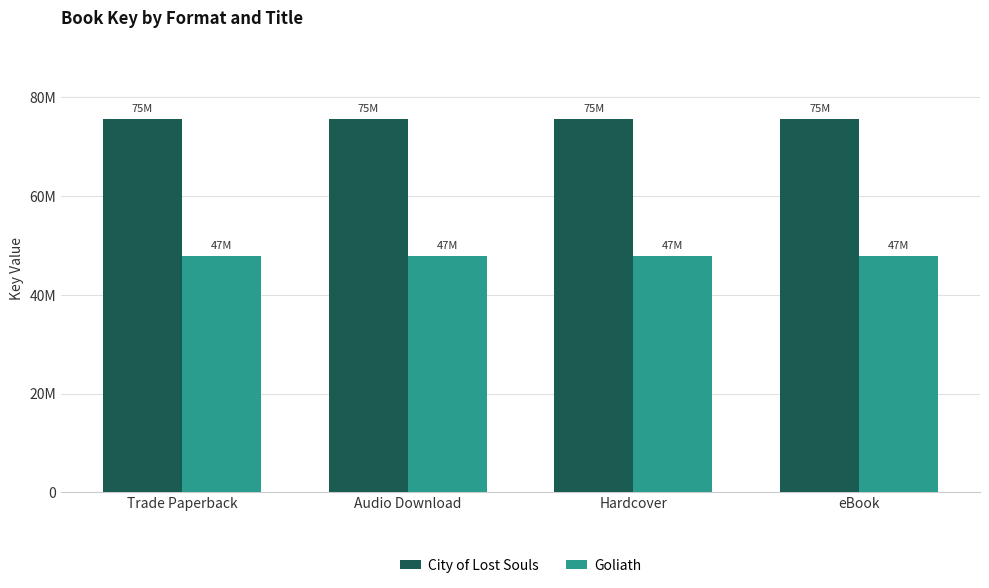

What is the sum of all Goliath values?

191443284